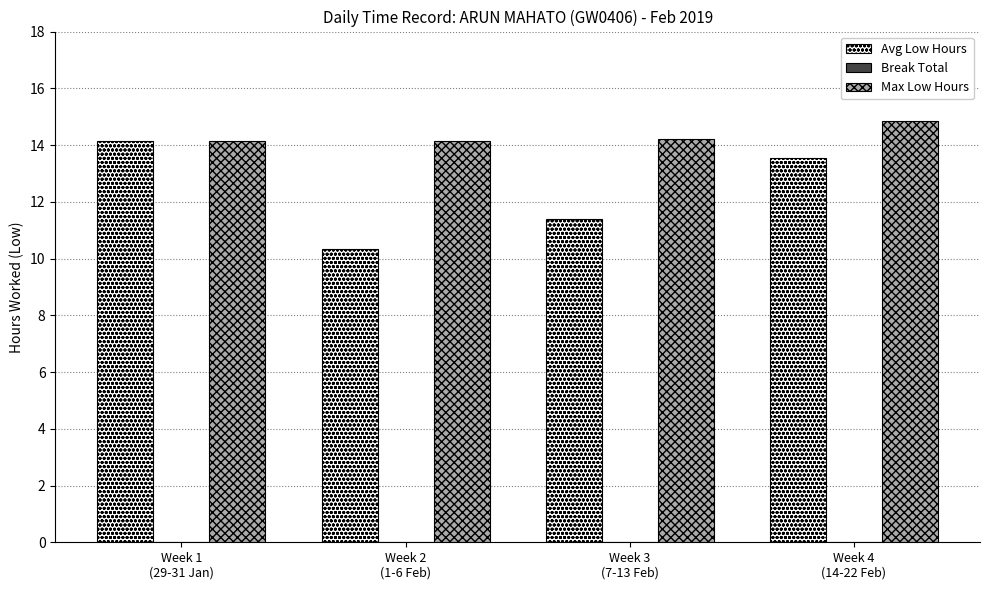

What is the total value across all series at Week 2
(1-6 Feb)?

24.5